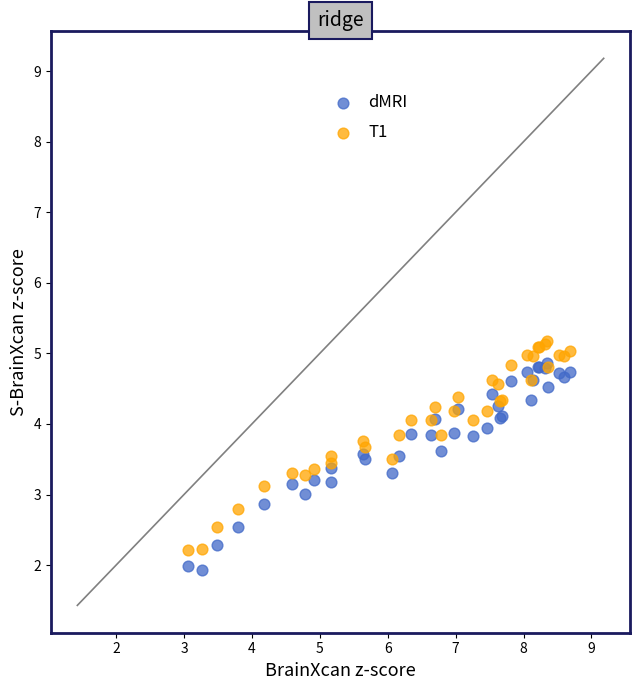

Which series has the widest spread of Y values?

T1